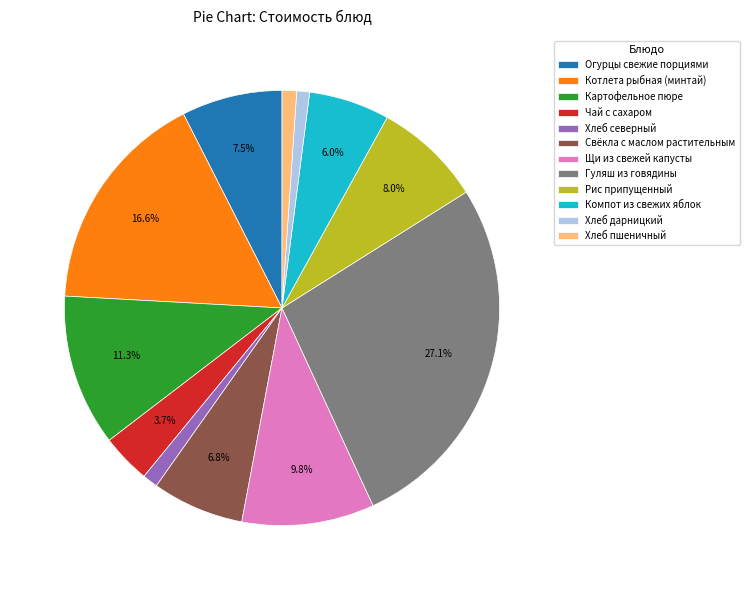

To the nearest percent, what portion does Щи из свежей капусты represent?

10%